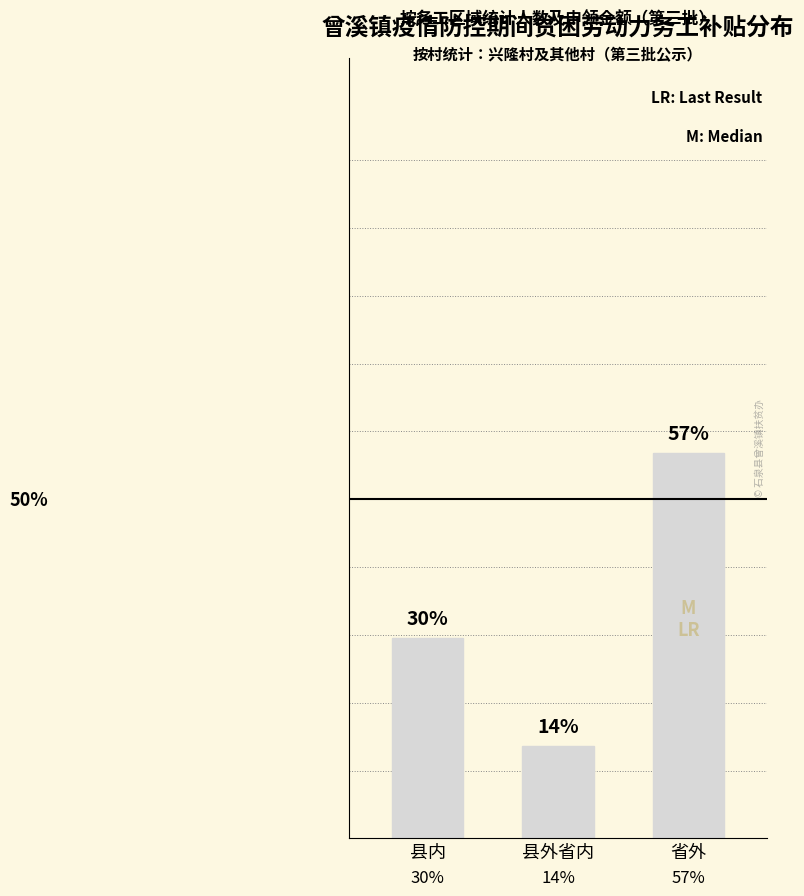

Reading left to right, what are all the values shown in this chart?

县内=29.5	县外省内=13.6	省外=56.8